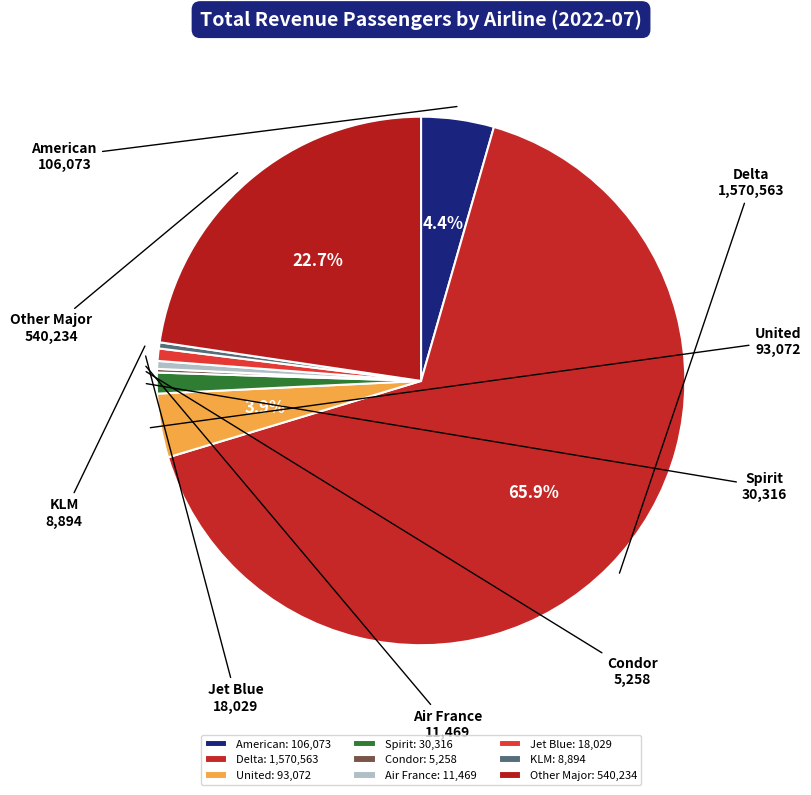

To the nearest percent, what is the average slice percentage?

11%